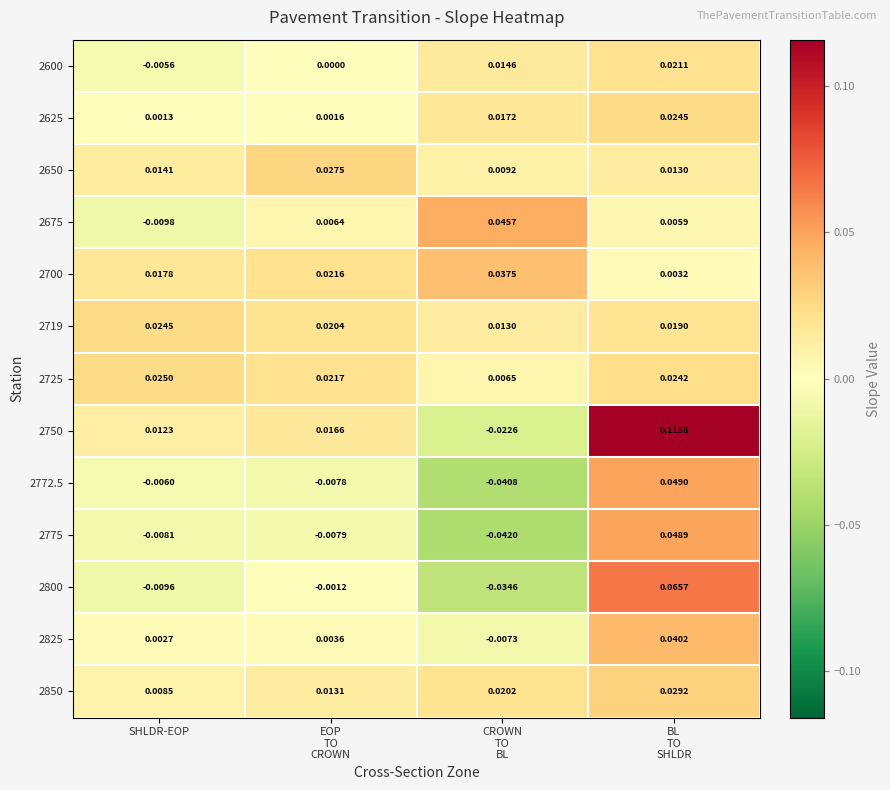

Count the number of categories in the chart.

4